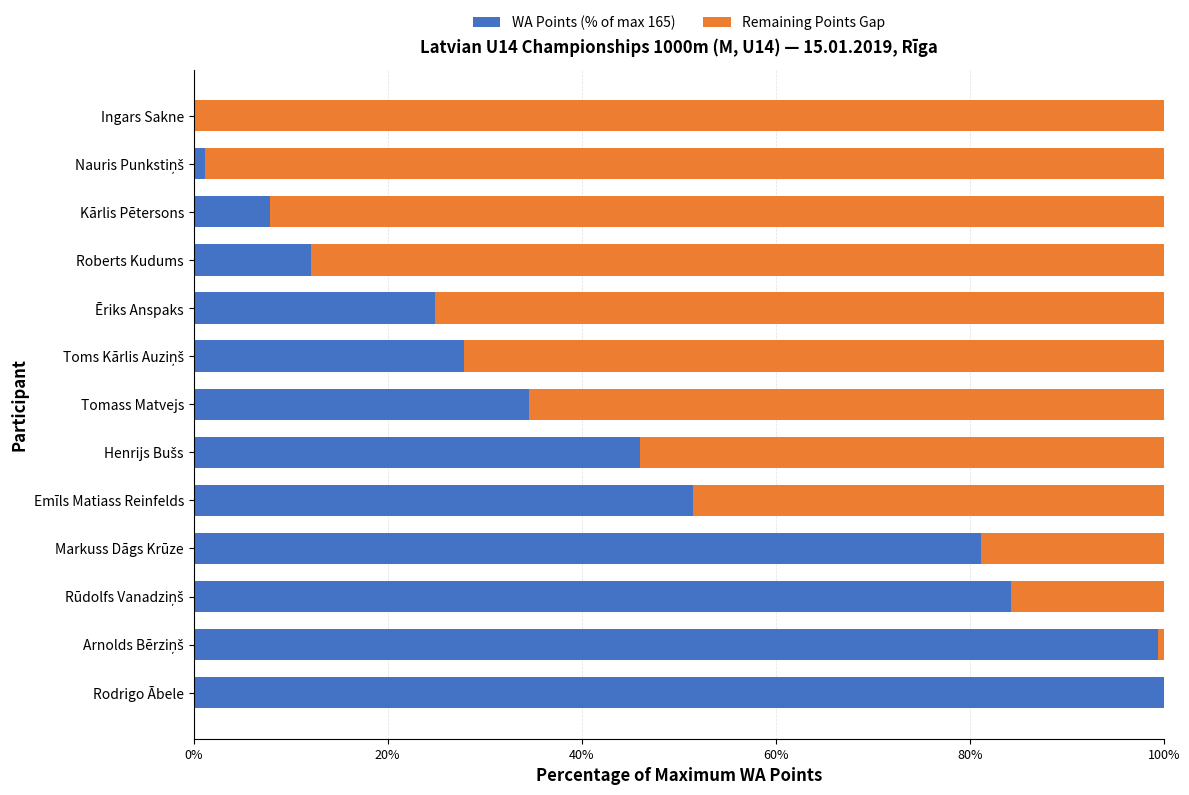

What is the total value across all series at Rodrigo Ābele?

100.0